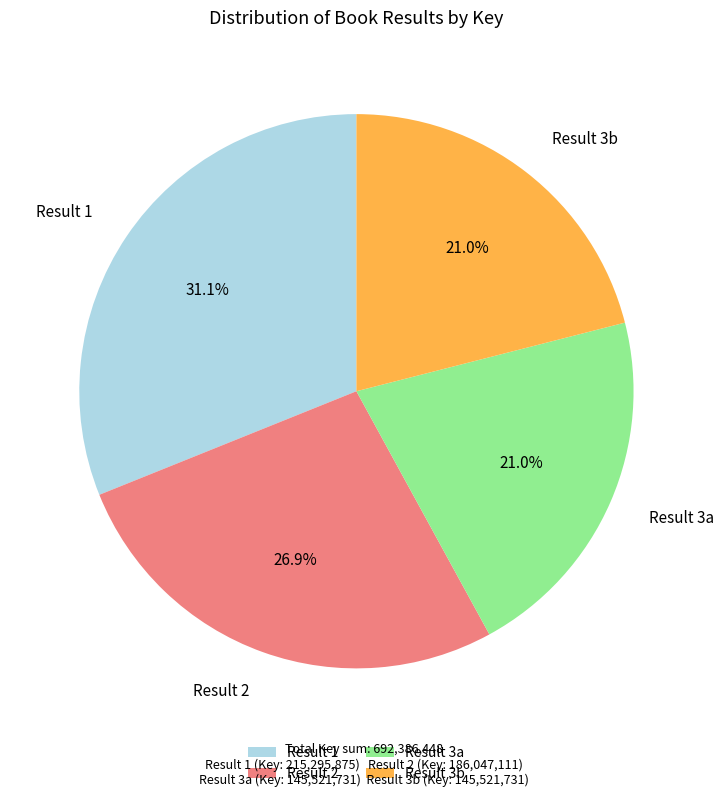

To the nearest percent, what is the average slice percentage?

25%